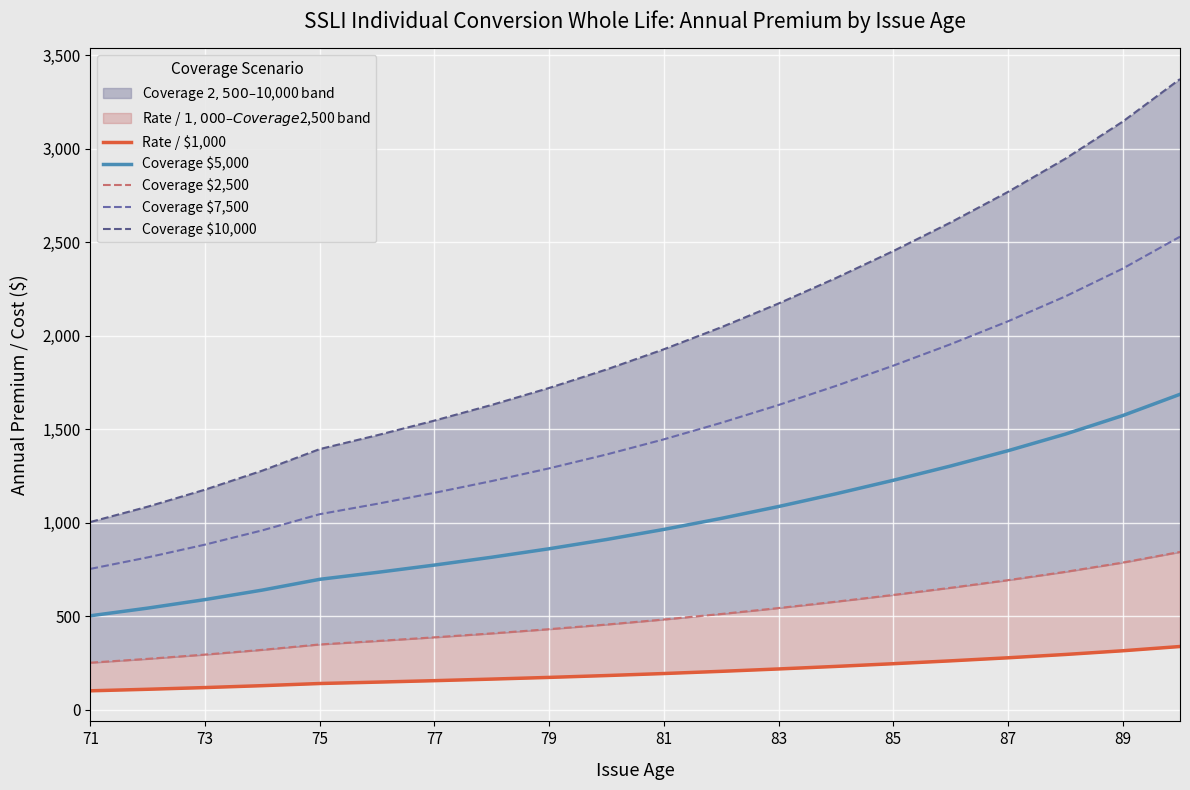

What is the lowest value of the Coverage $5,000 series?

501.5